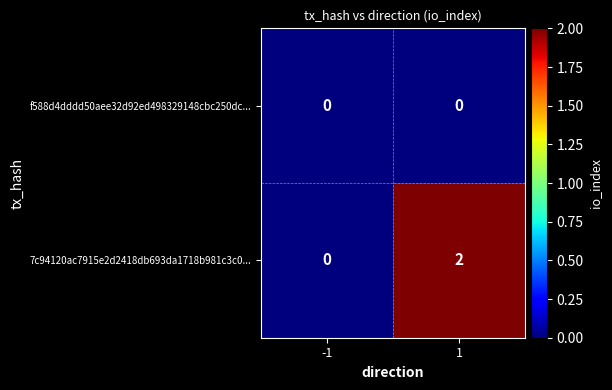

List the series in order of their peak value, lowest first.

f588d4dddd50aee32d92ed498329148cbc250dc..., 7c94120ac7915e2d2418db693da1718b981c3c0...